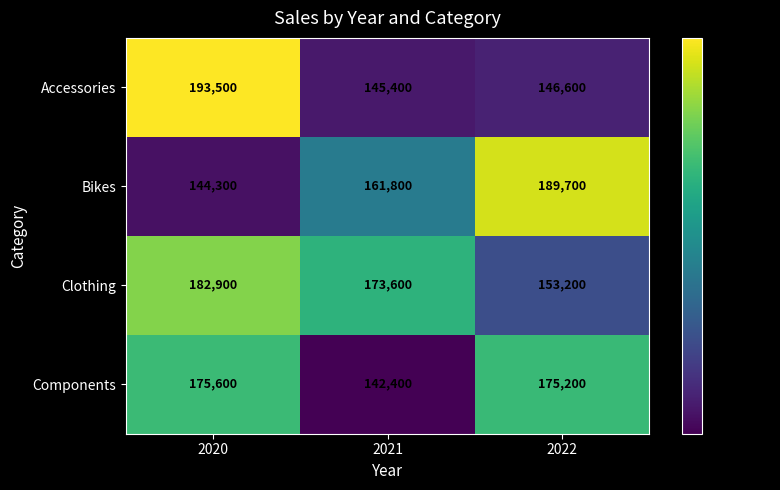

What is the difference between the second highest and minimum values in the Clothing series?

20400